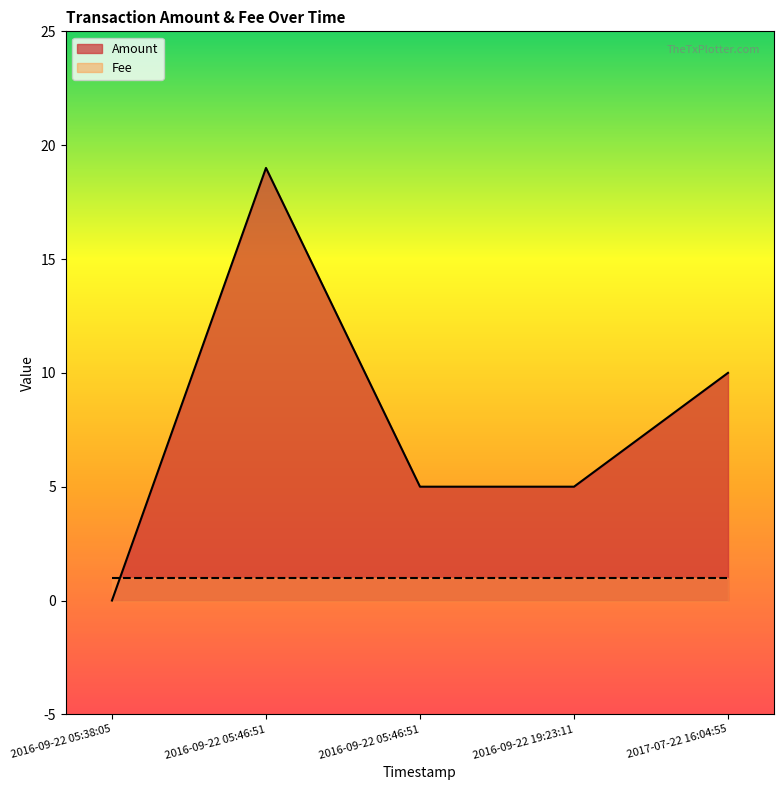

List the labels in order of value, smallest first.

2016-09-22 05:38:05, 2016-09-22 05:46:51, 2016-09-22 19:23:11, 2017-07-22 16:04:55, 2016-09-22 05:46:51